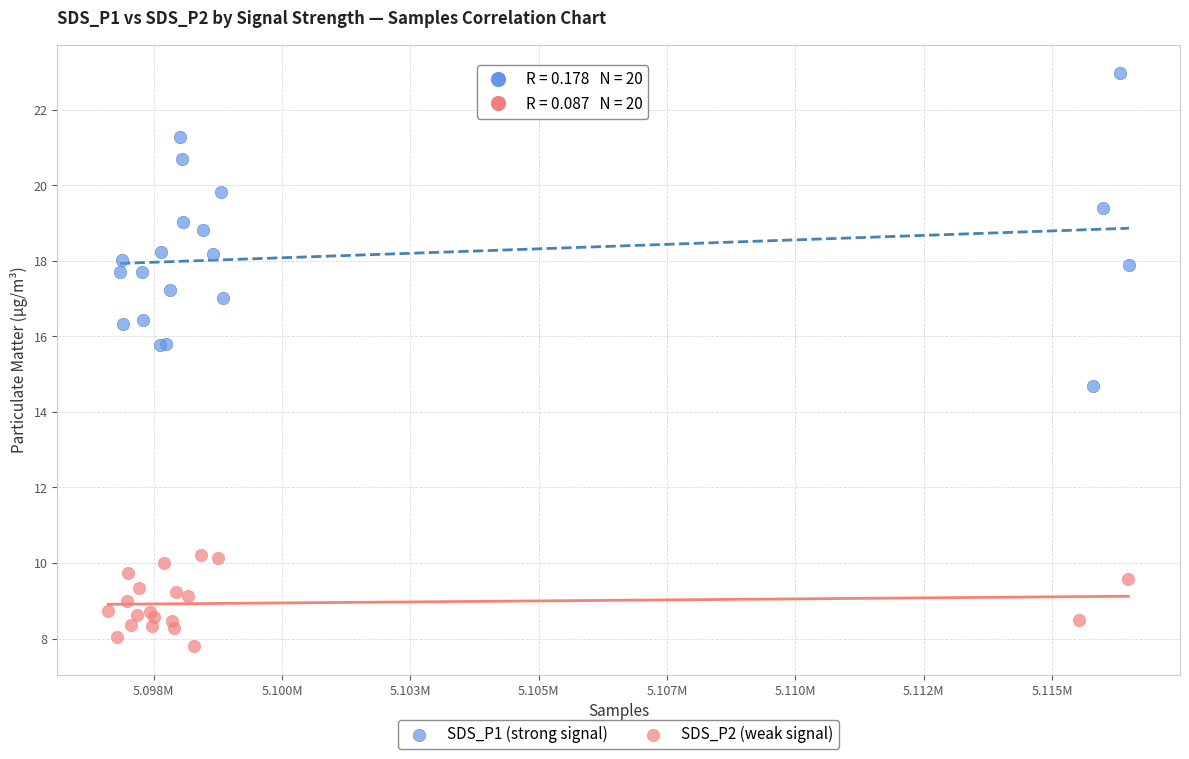

Which series reaches the minimum Y coordinate?

SDS_P2 (weak signal)